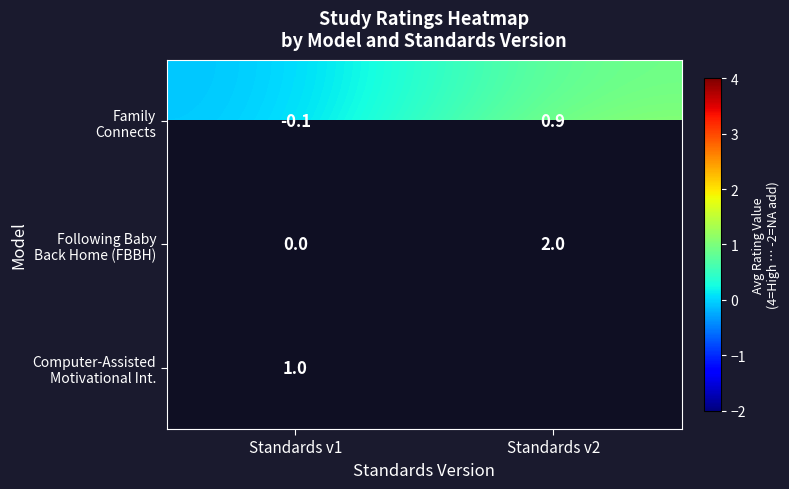

What is the average value of the Following Baby Back Home (FBBH) series?

1.0